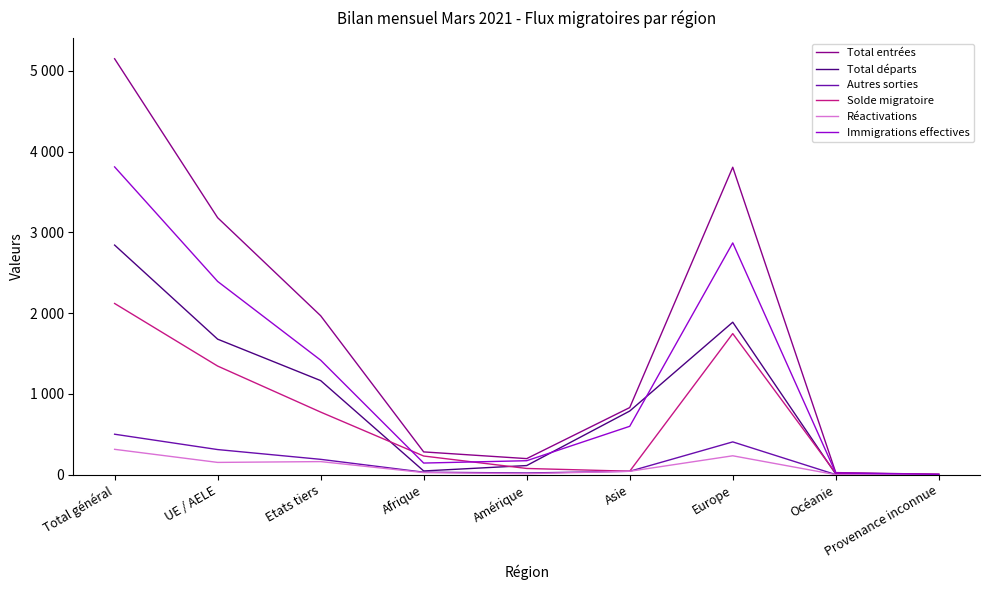

What is the total value across all series at Asie?

2345